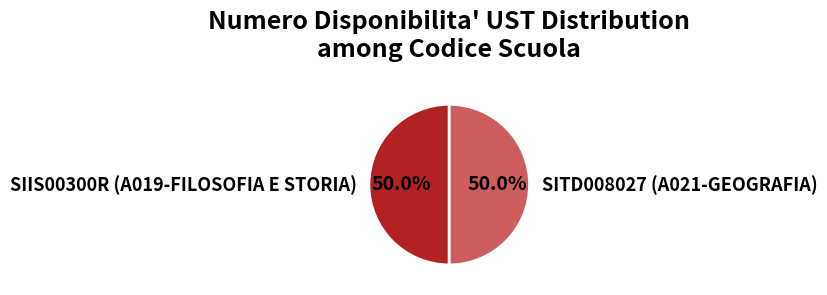

True or false: SIIS00300R accounts for 1% of the total.

False